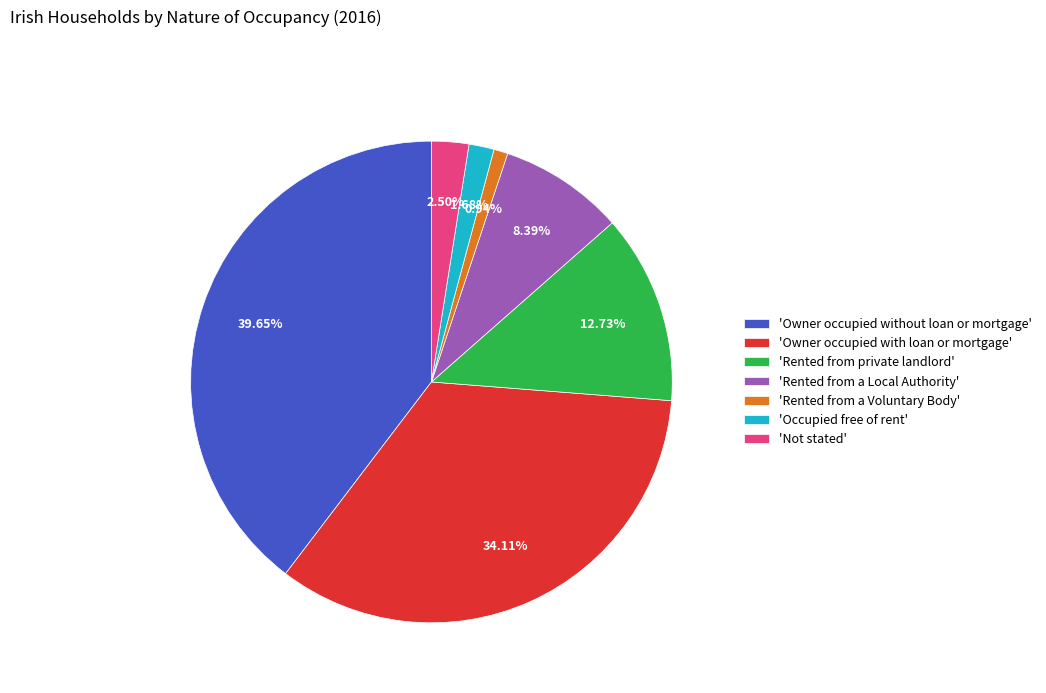

Does 'Rented from a Voluntary Body' represent more than half of the total?

No